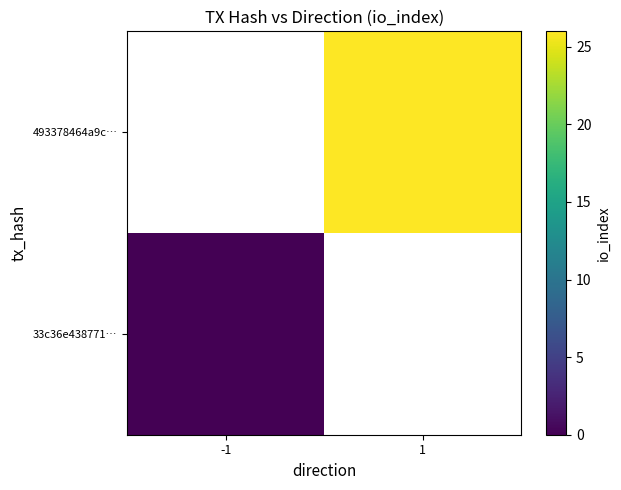

Is it true that 493378464a9c… equals 26.0 at 1?

True